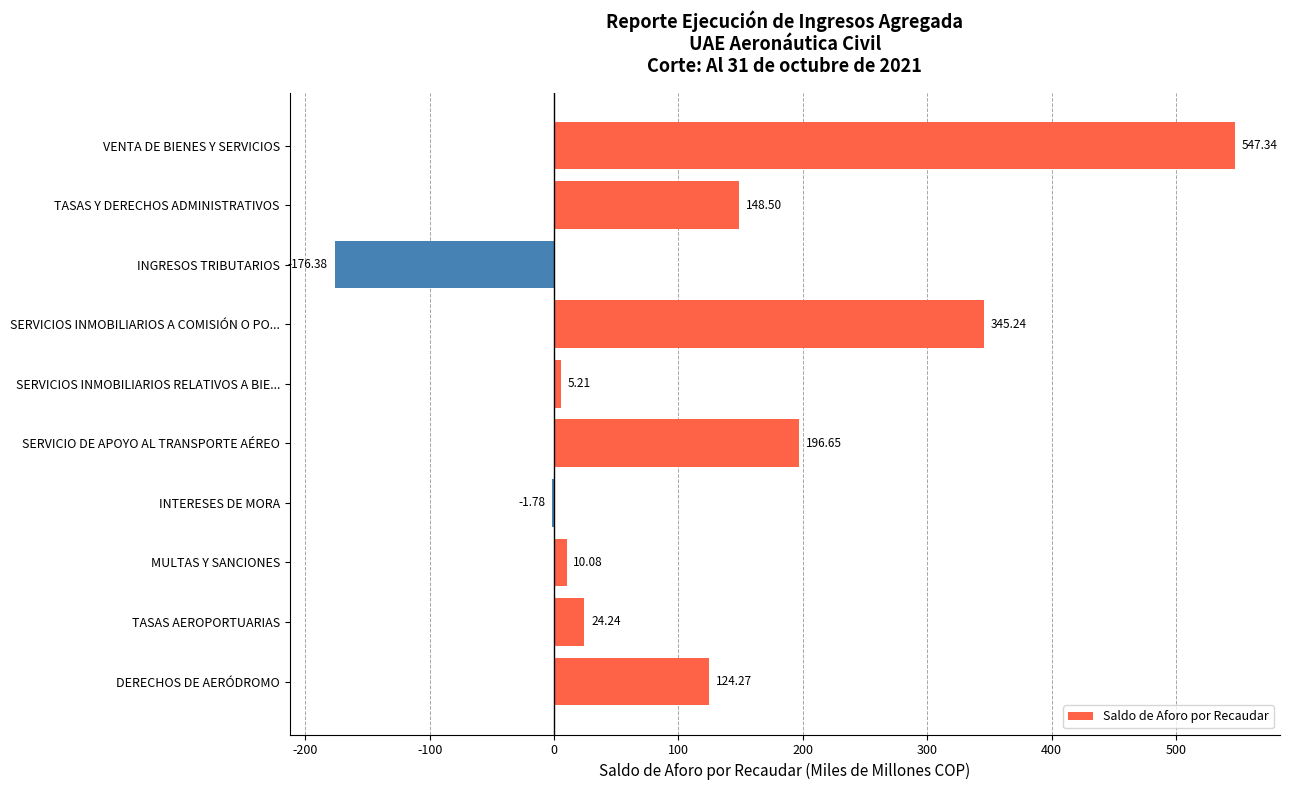

Where is the data nearest to the value 185?

SERVICIO DE APOYO AL TRANSPORTE AÉREO